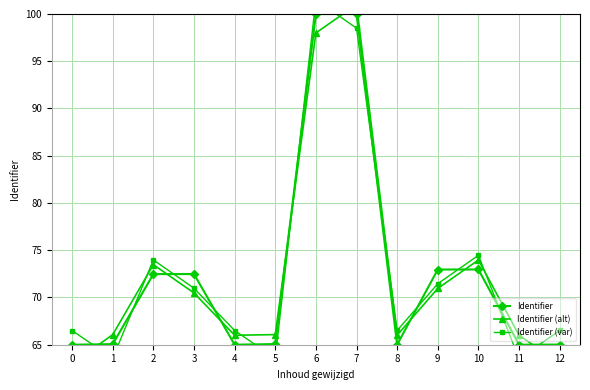

What is the difference between the maximum and second lowest values in the Identifier series?

35.0